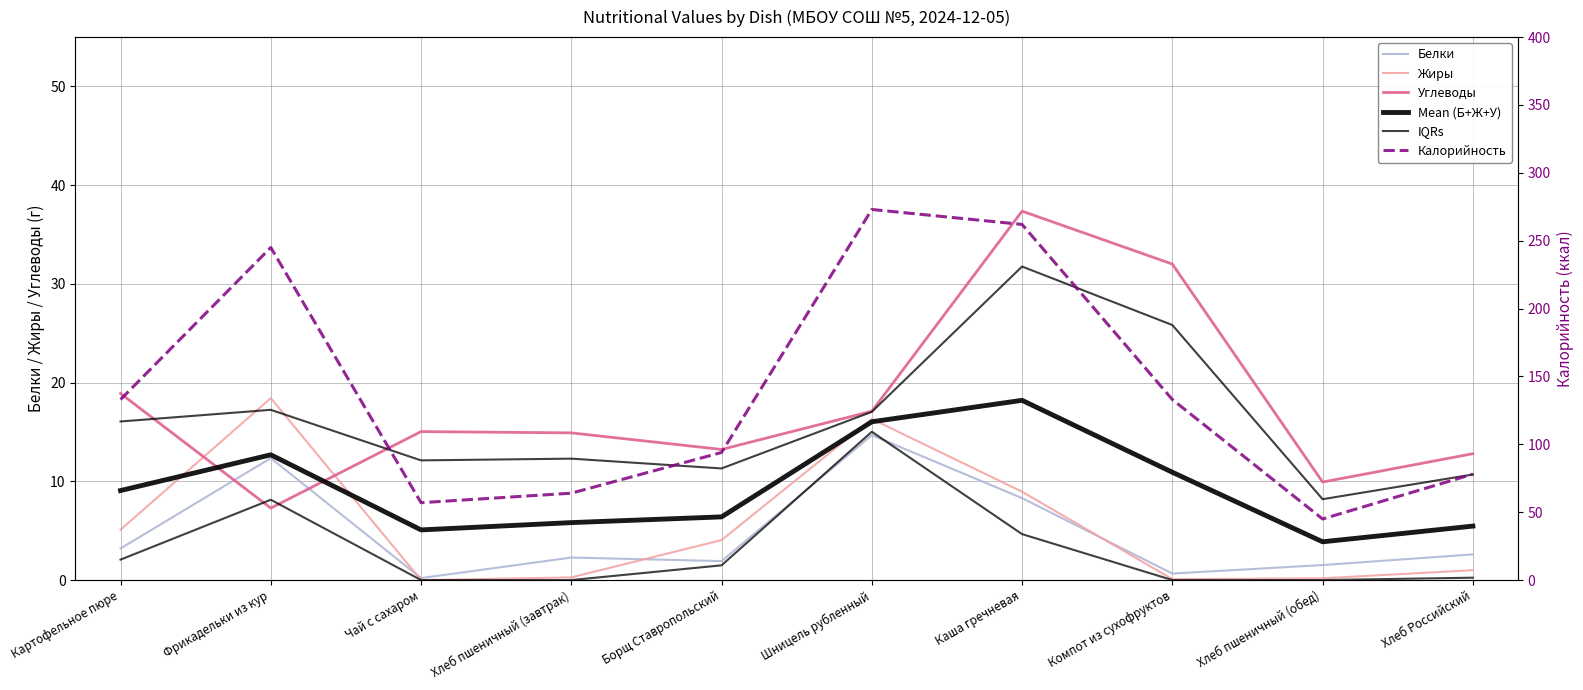

True or false: Mean (Б+Ж+У) and Калорийность intersect in this chart.

False